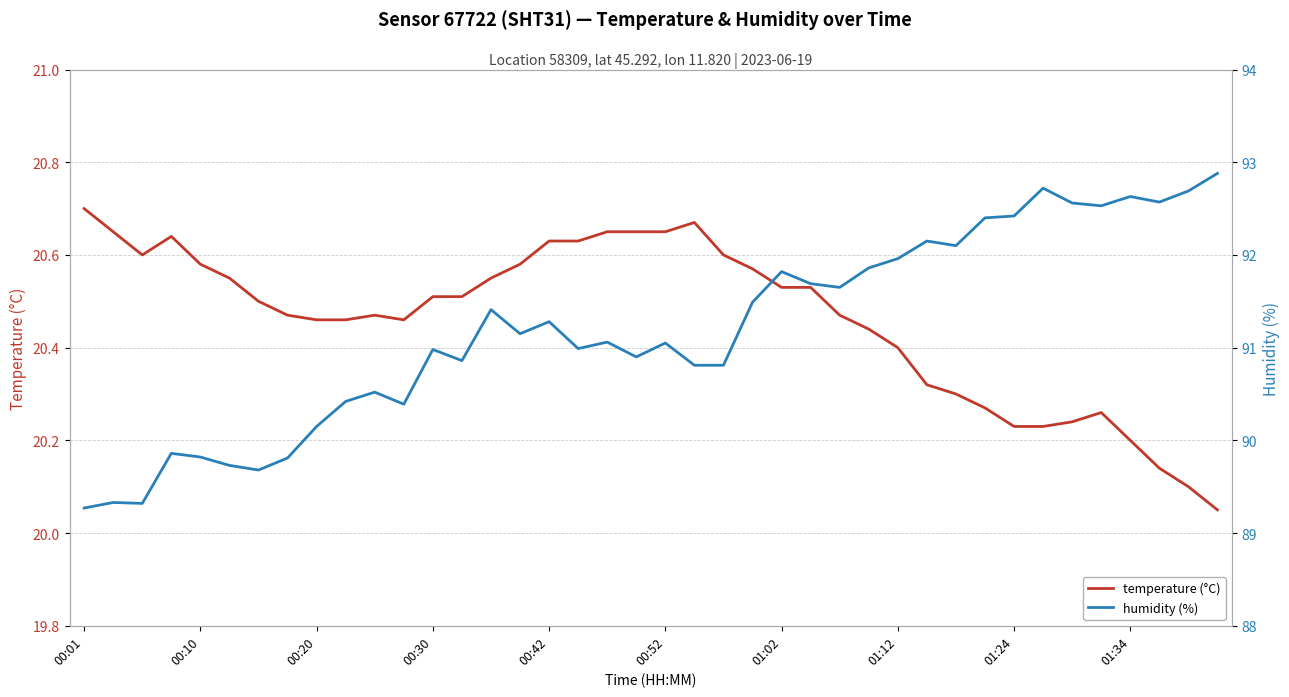

At which label does temperature (°C) reach its peak?

00:01